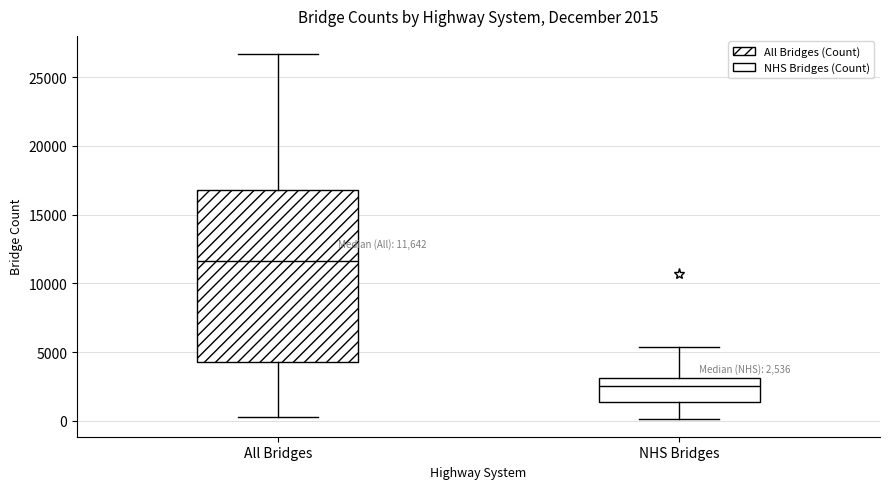

Which box is the tallest, from its lower edge to its upper edge?

All Bridges